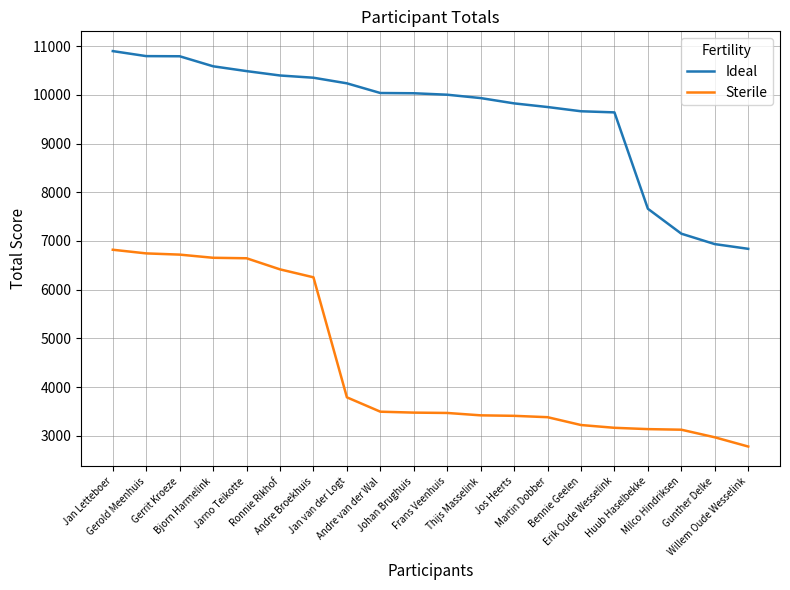

What are all the series names shown in the legend?

Ideal, Sterile